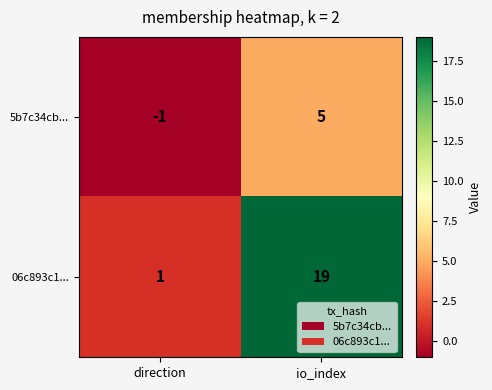

Is it true that 06c893c1... equals 19 at io_index?

True